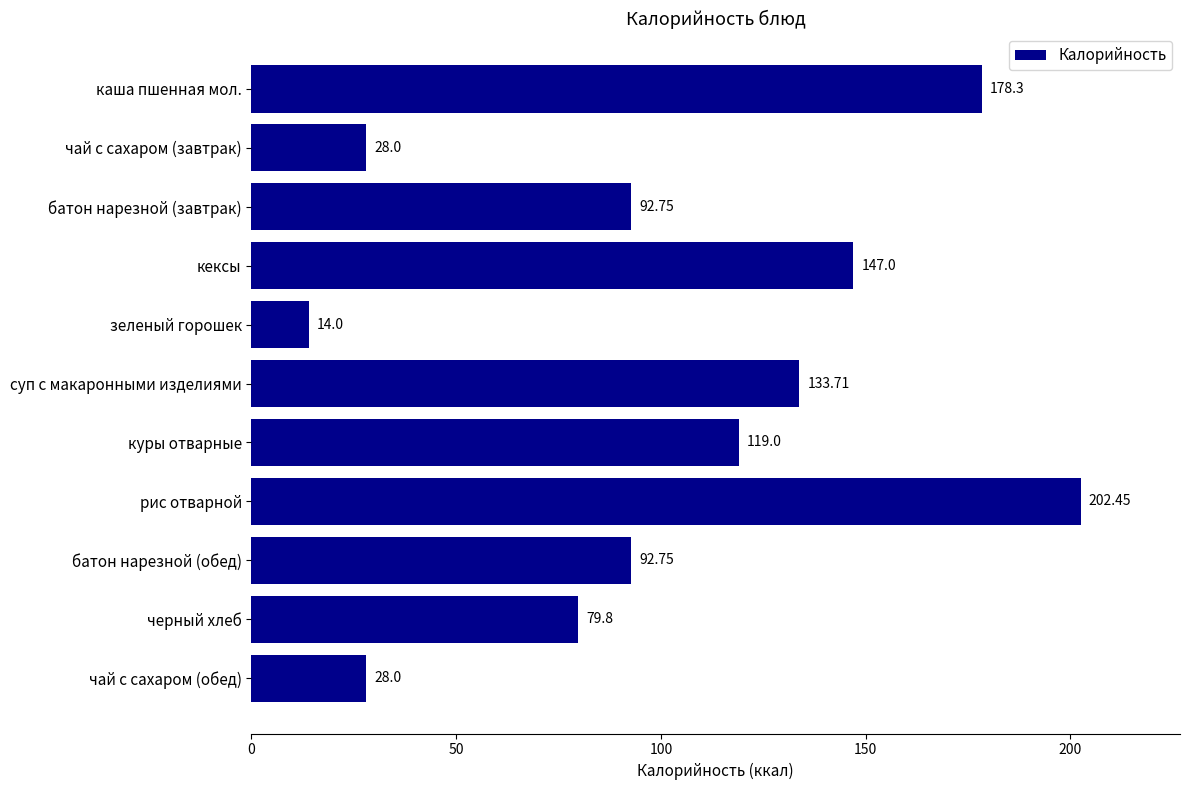

What is the average value?

101.4